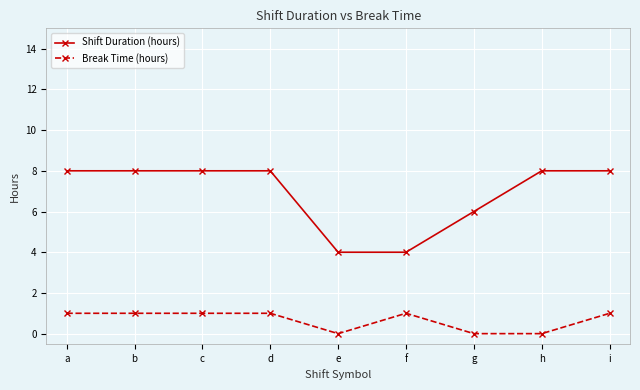

What is the sum of all Break Time (hours) values?

6.0